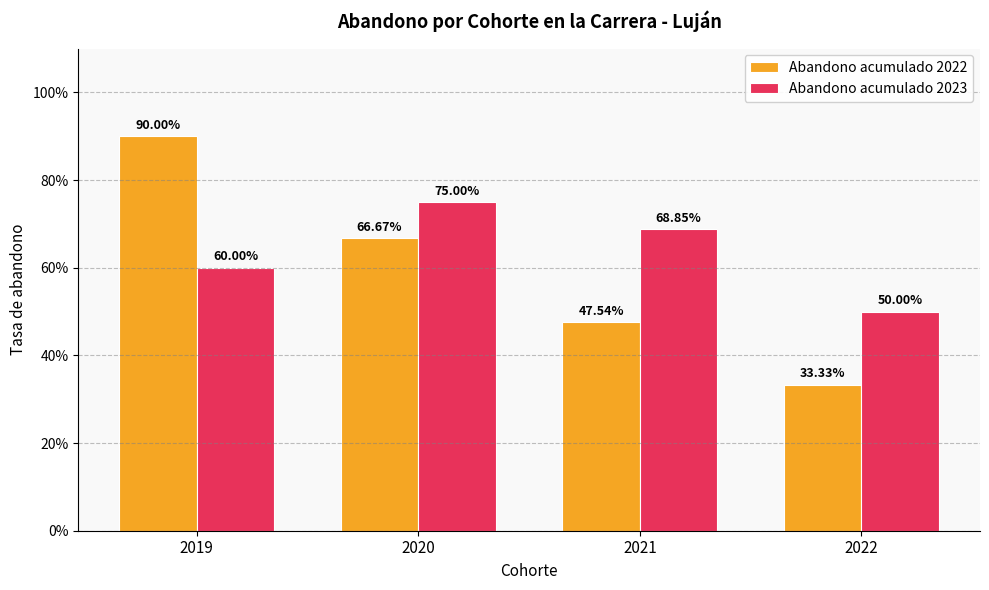

Reading left to right, list all the values displayed in this chart.

Abandono acumulado 2022: 2019=0.9	2020=0.7	2021=0.5	2022=0.3
Abandono acumulado 2023: 2019=0.6	2020=0.8	2021=0.7	2022=0.5